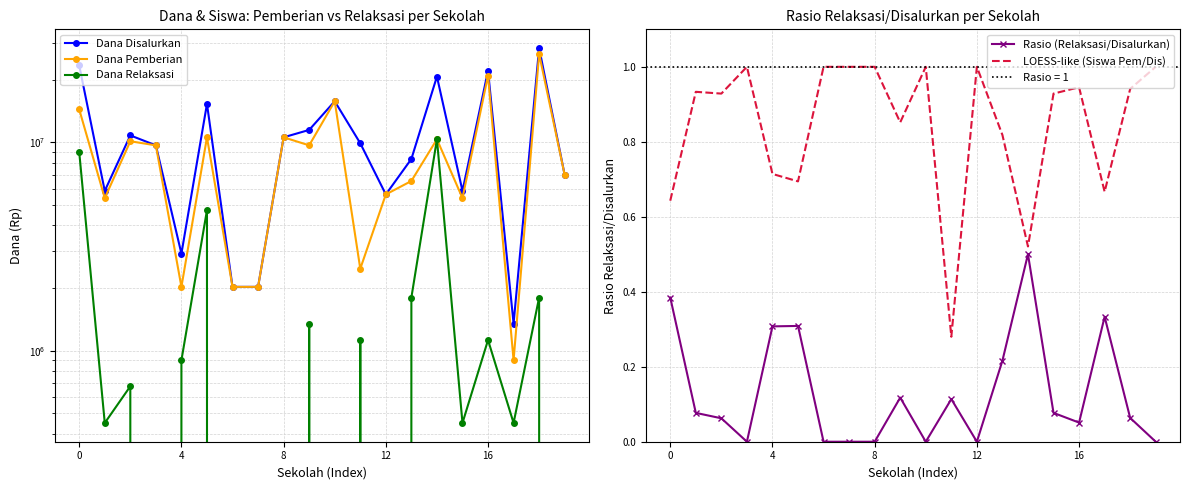

Does the chart have visible grid lines?

Yes